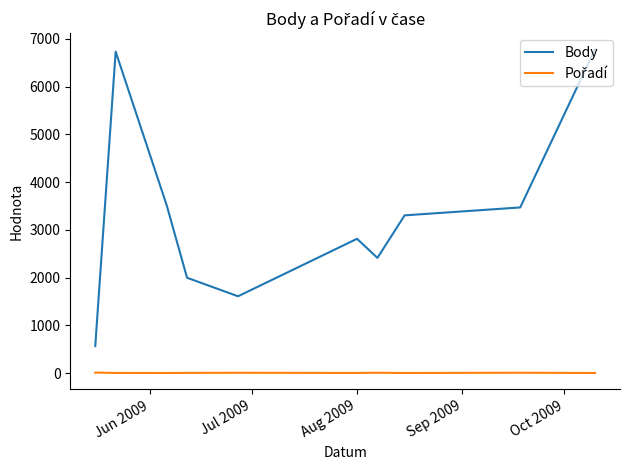

Which series has the largest total across all categories?

Body